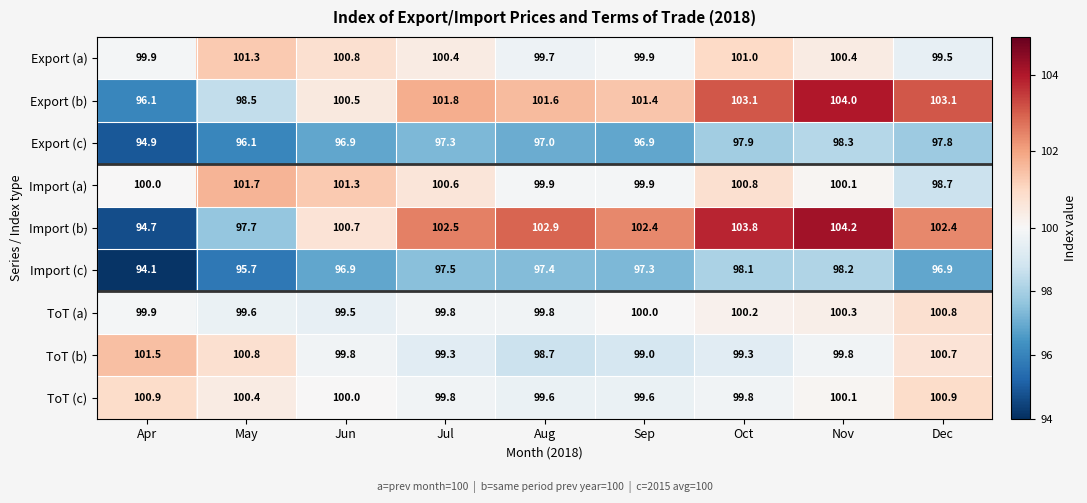

What is the total value across all series at Oct?

904.0